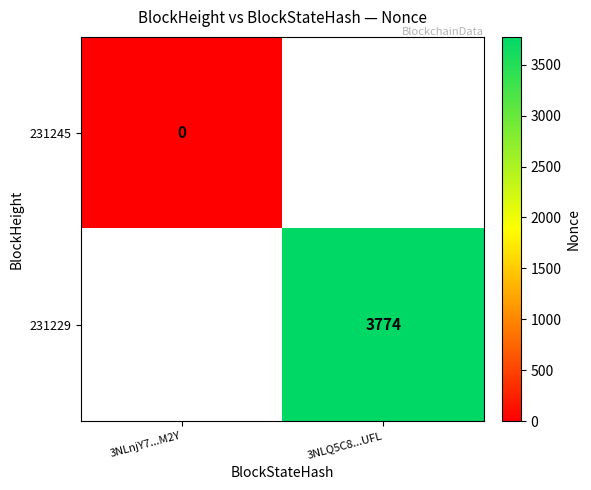

The 231229 series shows 3774 at 3NLQ5C8...UFL. True or false?

True